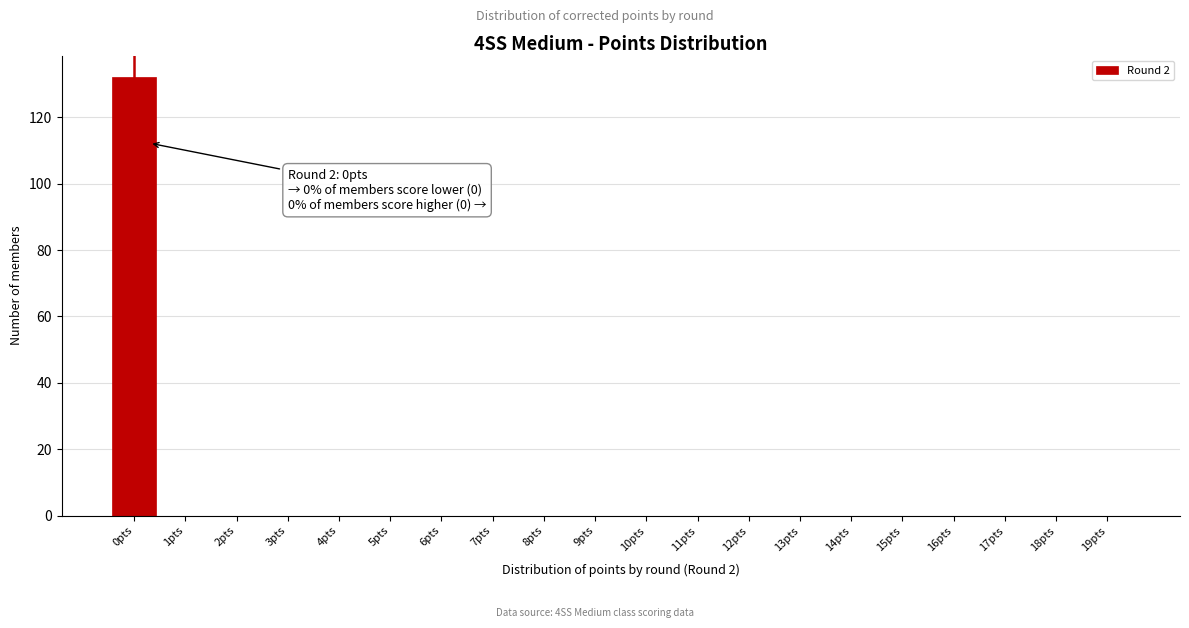

Reading left to right, transcribe all the data shown in this chart.

0pts=132	1pts=0	2pts=0	3pts=0	4pts=0	5pts=0	6pts=0	7pts=0	8pts=0	9pts=0	10pts=0	11pts=0	12pts=0	13pts=0	14pts=0	15pts=0	16pts=0	17pts=0	18pts=0	19pts=0